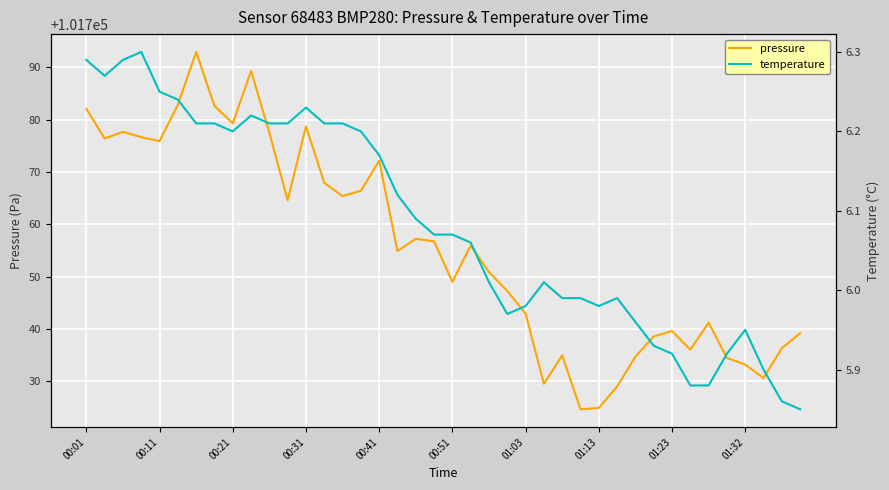

What is the difference between the highest and lowest values at 35?

101728.5